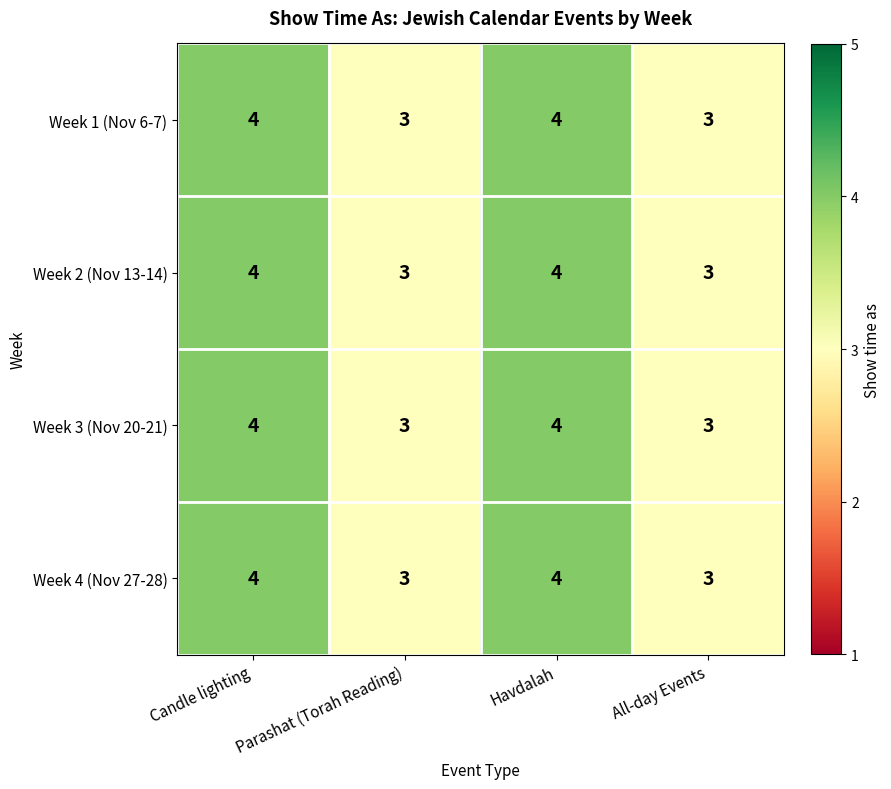

Read the Week 3 (Nov 20-21) value at All-day Events.

3